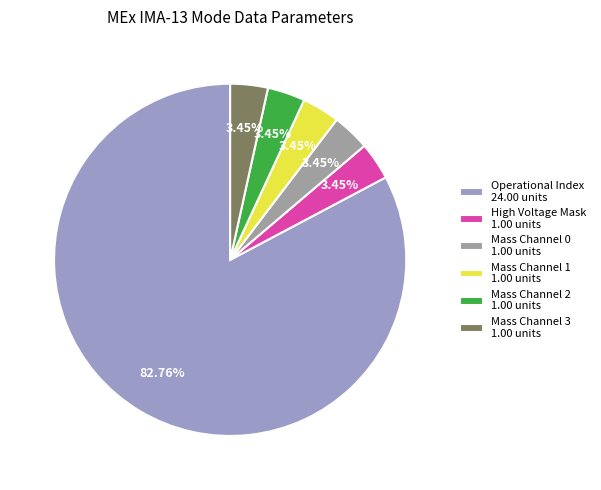

Is the sum of Operational Index 24.00 units and Mass Channel 2 1.00 units greater than half?

Yes